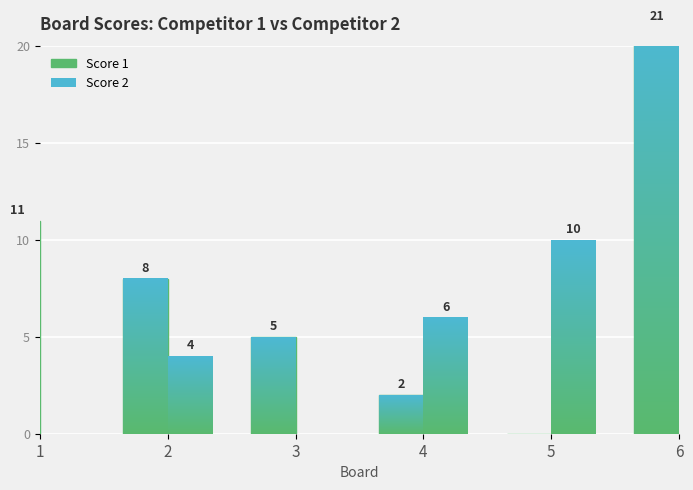

How many categories are shown in the chart?

6